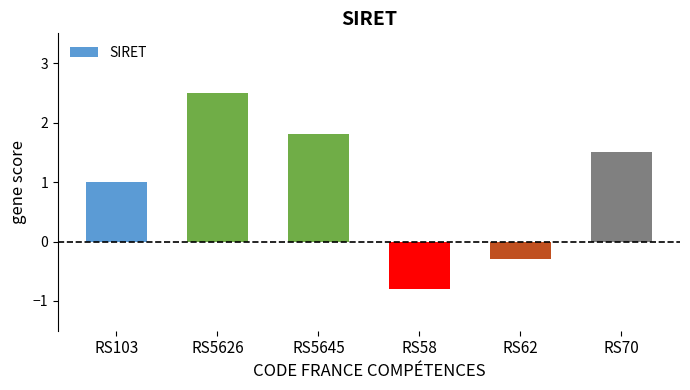

What is the label of the 4th bar from the right?

RS5645